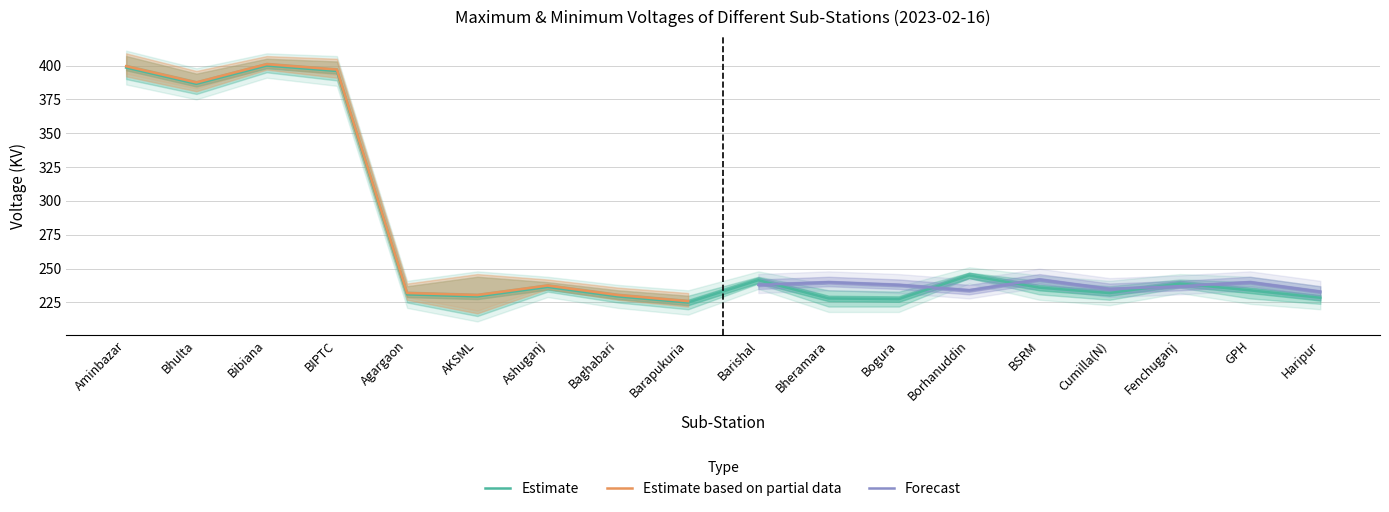

At how many categories does at least one series exceed 324?

4